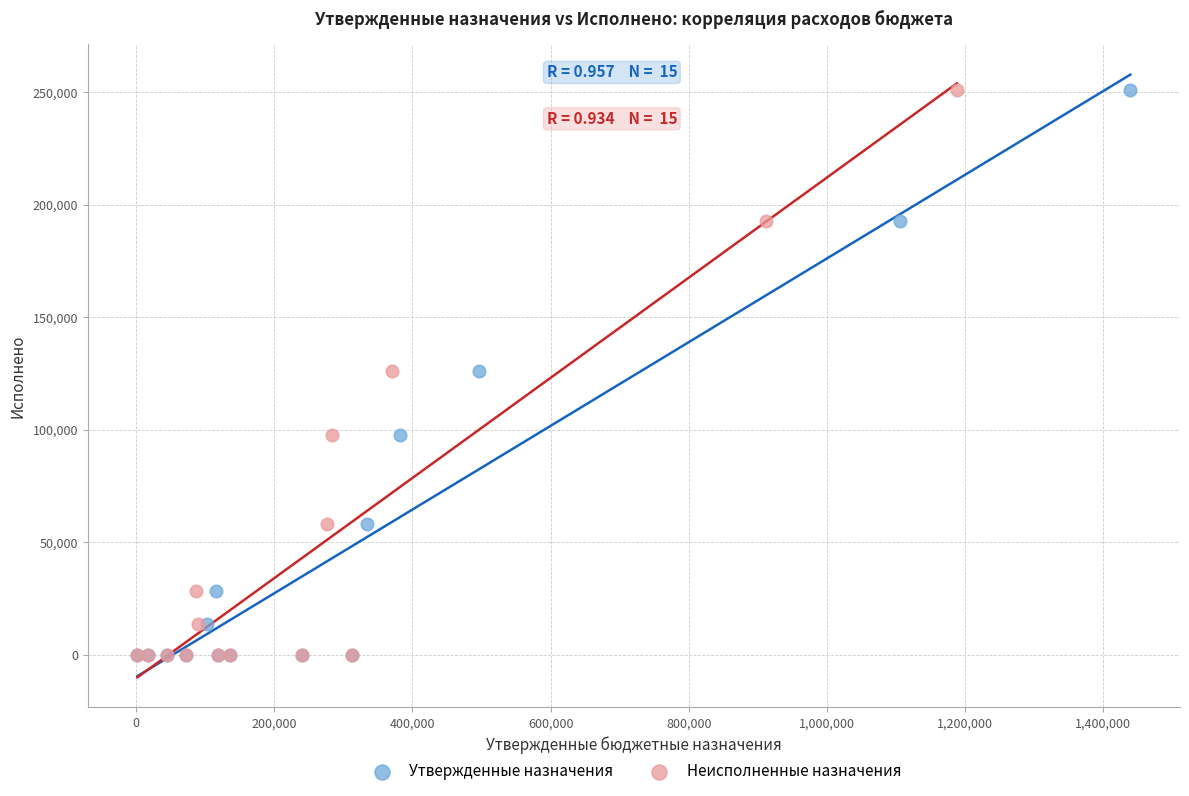

What are all the series names shown in the legend?

Утвержденные назначения, Неисполненные назначения